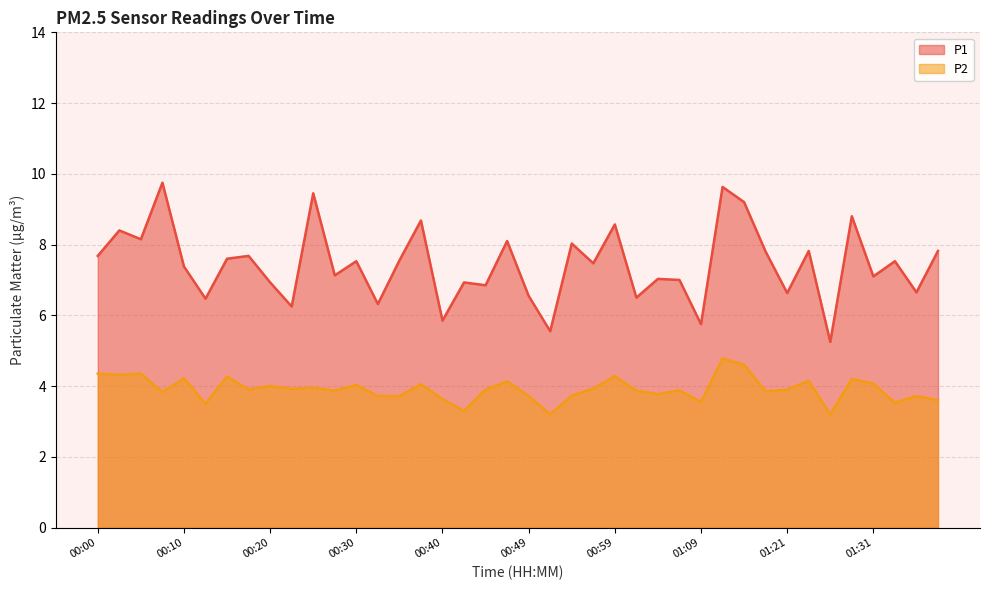

Does the chart display data point markers on the line(s)?

No